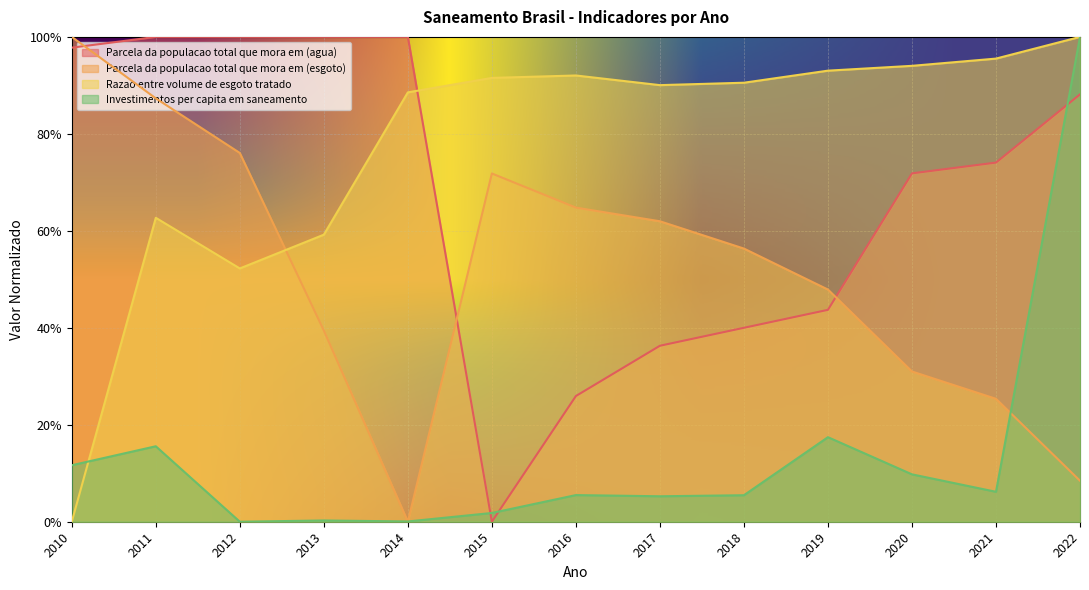

Reading left to right, what are all the values shown in this chart?

Parcela da populacao total que mora em (agua): 2010=1.0	2011=1.0	2012=1.0	2013=1.0	2014=1.0	2015=0.0	2016=0.3	2017=0.4	2018=0.4	2019=0.4	2020=0.7	2021=0.7	2022=0.9
Parcela da populacao total que mora em (esgoto): 2010=1.0	2011=0.9	2012=0.8	2013=0.4	2014=0.0	2015=0.7	2016=0.6	2017=0.6	2018=0.6	2019=0.5	2020=0.3	2021=0.3	2022=0.1
Razao entre volume de esgoto tratado: 2010=0.0	2011=0.6	2012=0.5	2013=0.6	2014=0.9	2015=0.9	2016=0.9	2017=0.9	2018=0.9	2019=0.9	2020=0.9	2021=1.0	2022=1.0
Investimentos per capita em saneamento: 2010=0.1	2011=0.2	2012=0.0	2013=0.0	2014=0.0	2015=0.0	2016=0.1	2017=0.1	2018=0.1	2019=0.2	2020=0.1	2021=0.1	2022=1.0